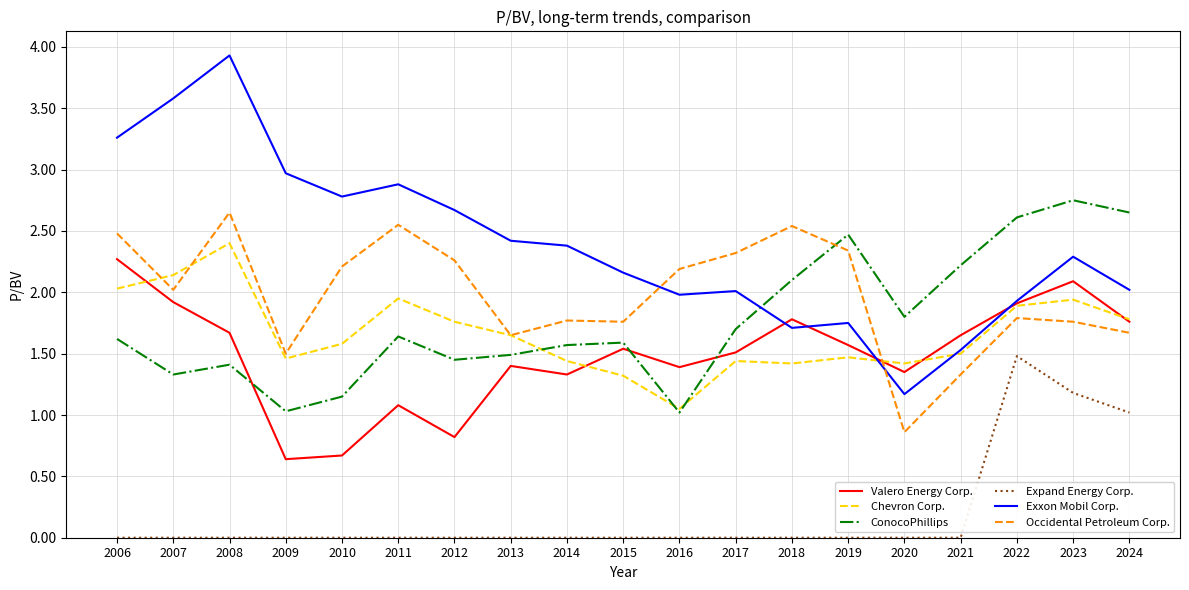

The Exxon Mobil Corp. series shows 5.1 at 2008. True or false?

False